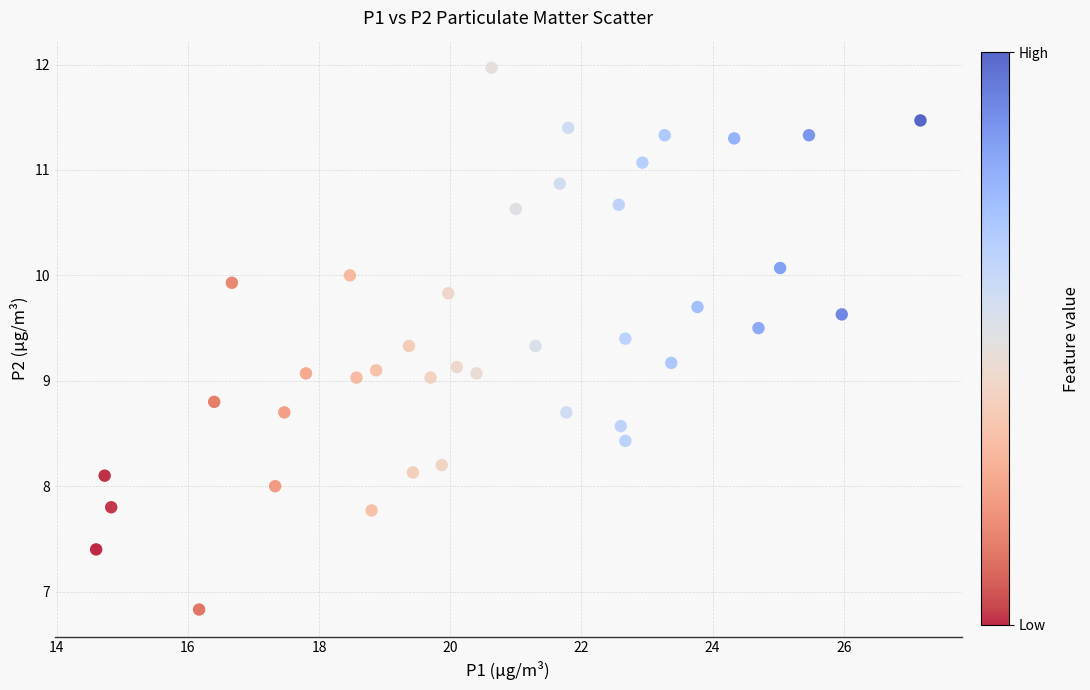

What is the range of Y values (max minus min)?

5.1